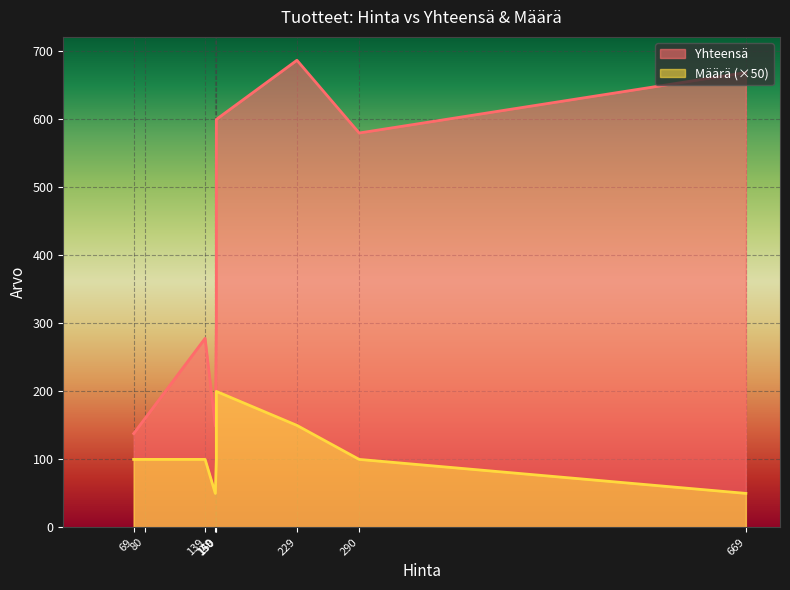

Where is the first local minimum for Yhteensä?

69